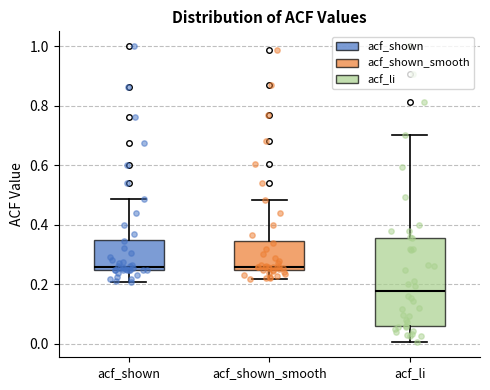

Reading left to right, transcribe this box plot: for each box, give where its median line is, the range the box spans, and where its two whiskers end, as read against the y-axis. The values are not printed on the chart, so give them approximately, as read against the axis.

acf_shown: median 0.26, box 0.24 to 0.34, whiskers 0.20 to 0.48
acf_shown_smooth: median 0.26, box 0.24 to 0.34, whiskers 0.22 to 0.48
acf_li: median 0.18, box 0.06 to 0.36, whiskers 0.00 to 0.70